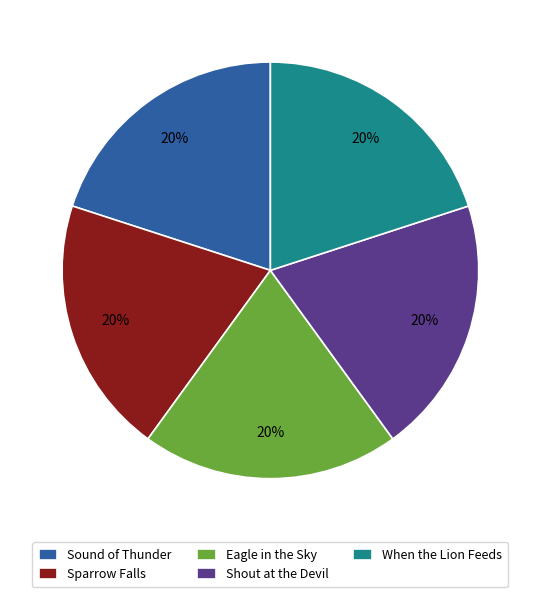

Combined, do Sound of Thunder and Shout at the Devil account for over 50%?

No